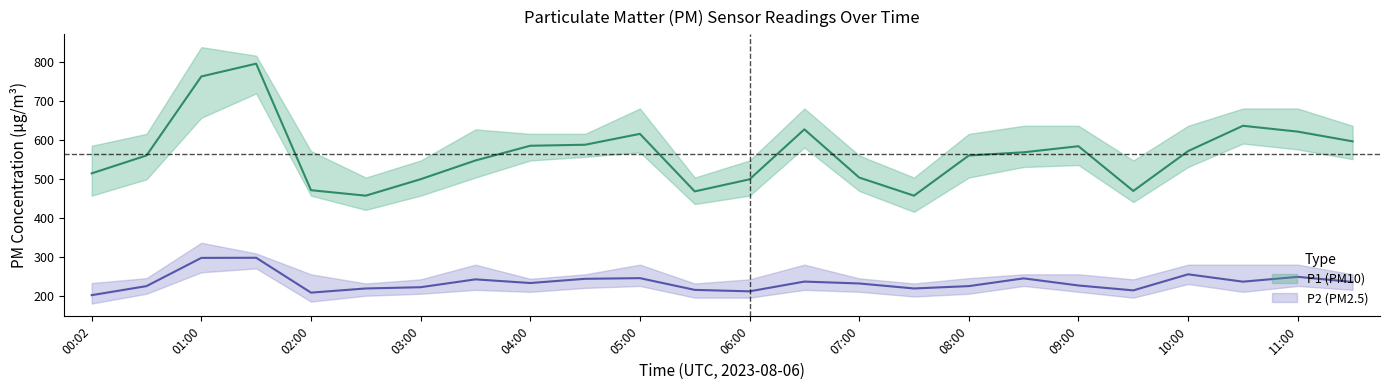

True or false: P2_upper has a value of 279.7 at 10:30.

True